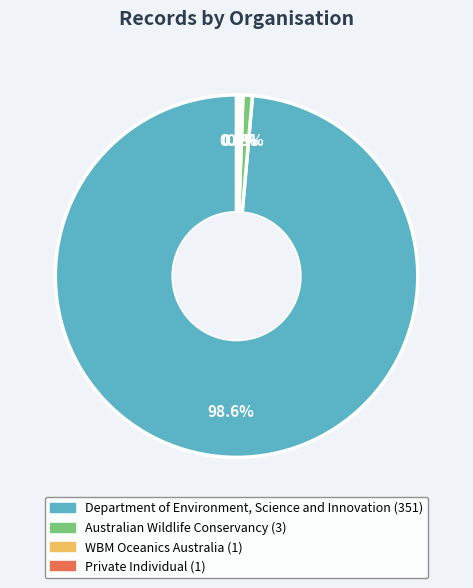

Is there a majority slice in this chart?

Yes